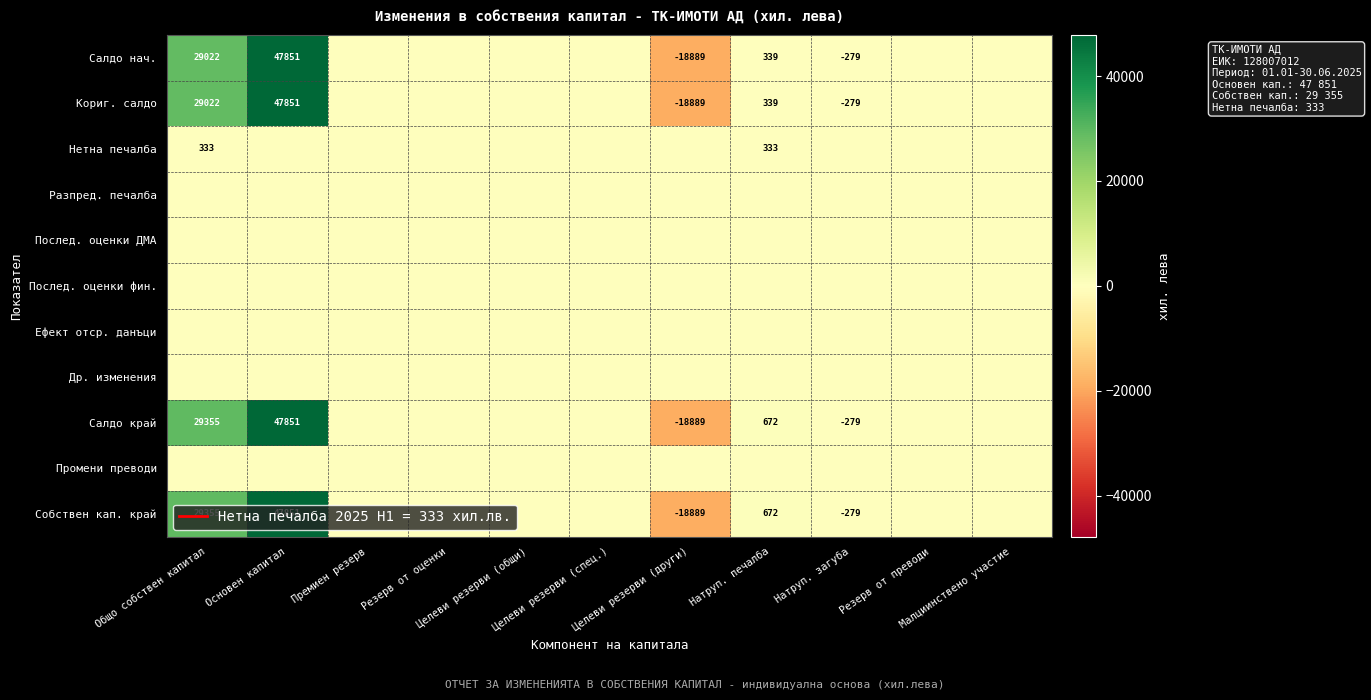

At which label does Кориг. салдо reach its peak?

Основен капитал